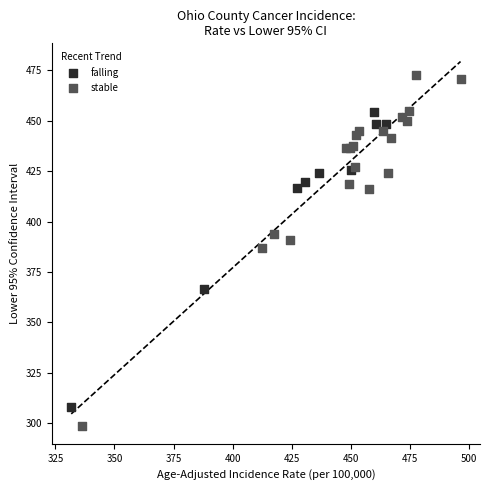

Which series has the largest Y range (max minus min)?

stable